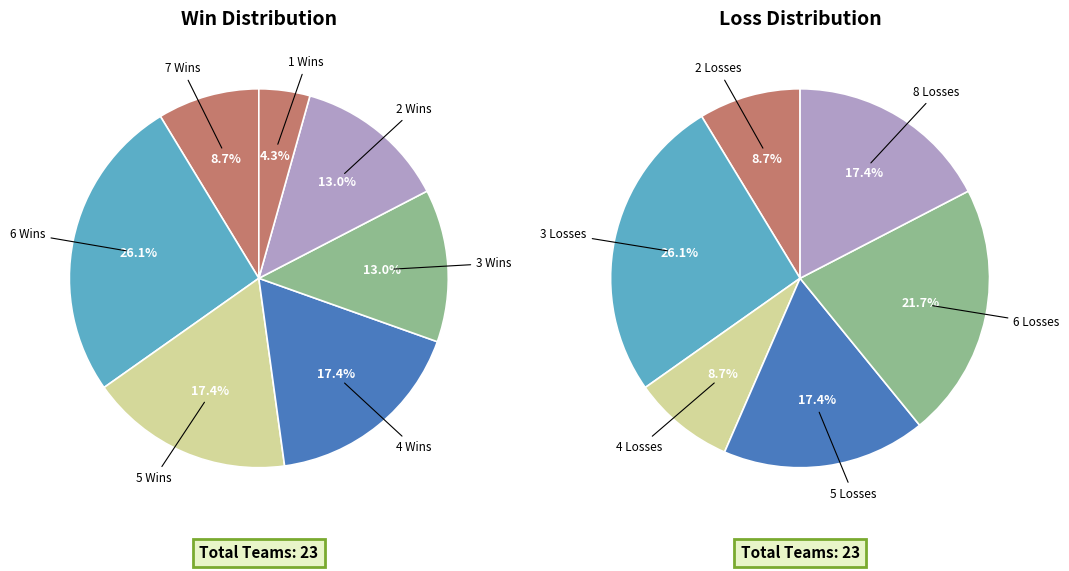

Does New England represent more than half of the total?

No